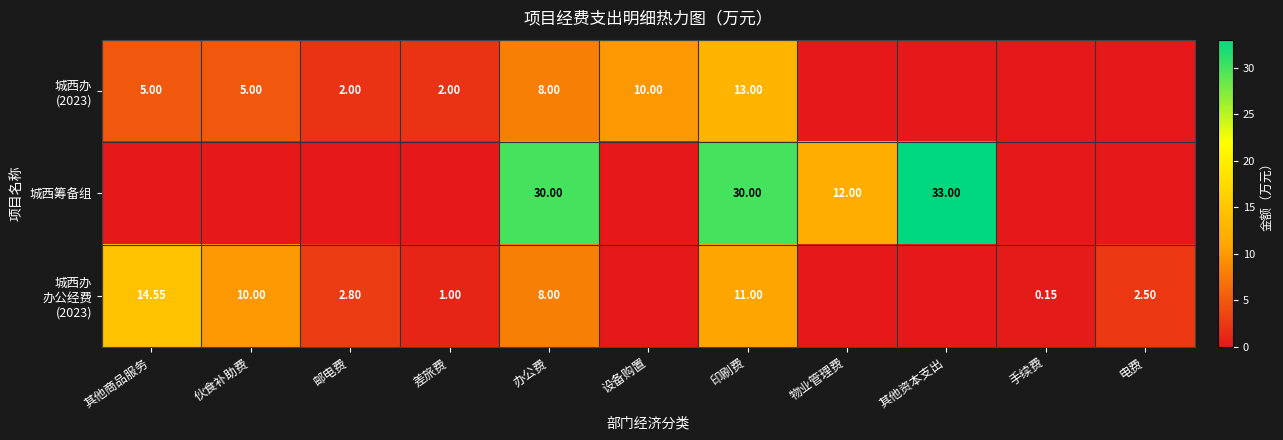

What is the average value of the 城西办 办公经费 (2023) series?

4.5